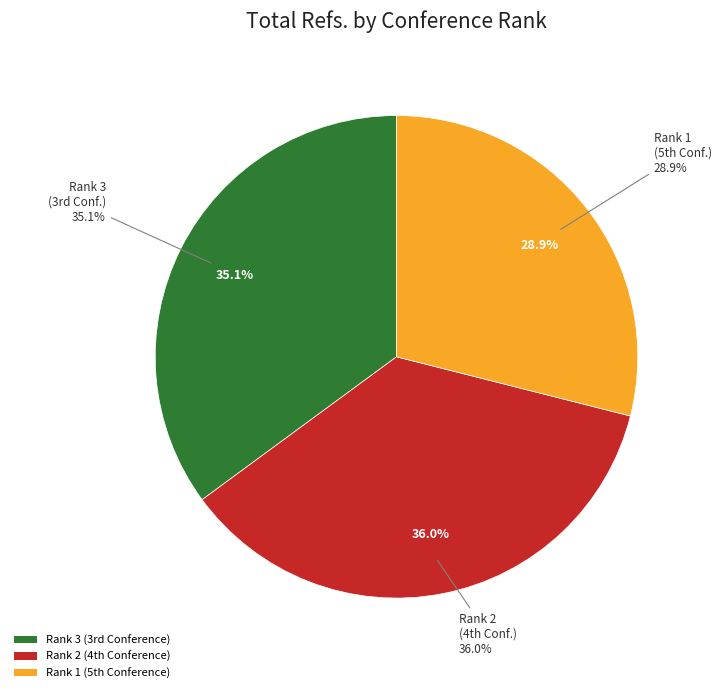

Which slice is the smallest?

Rank 1 (5th Conference)